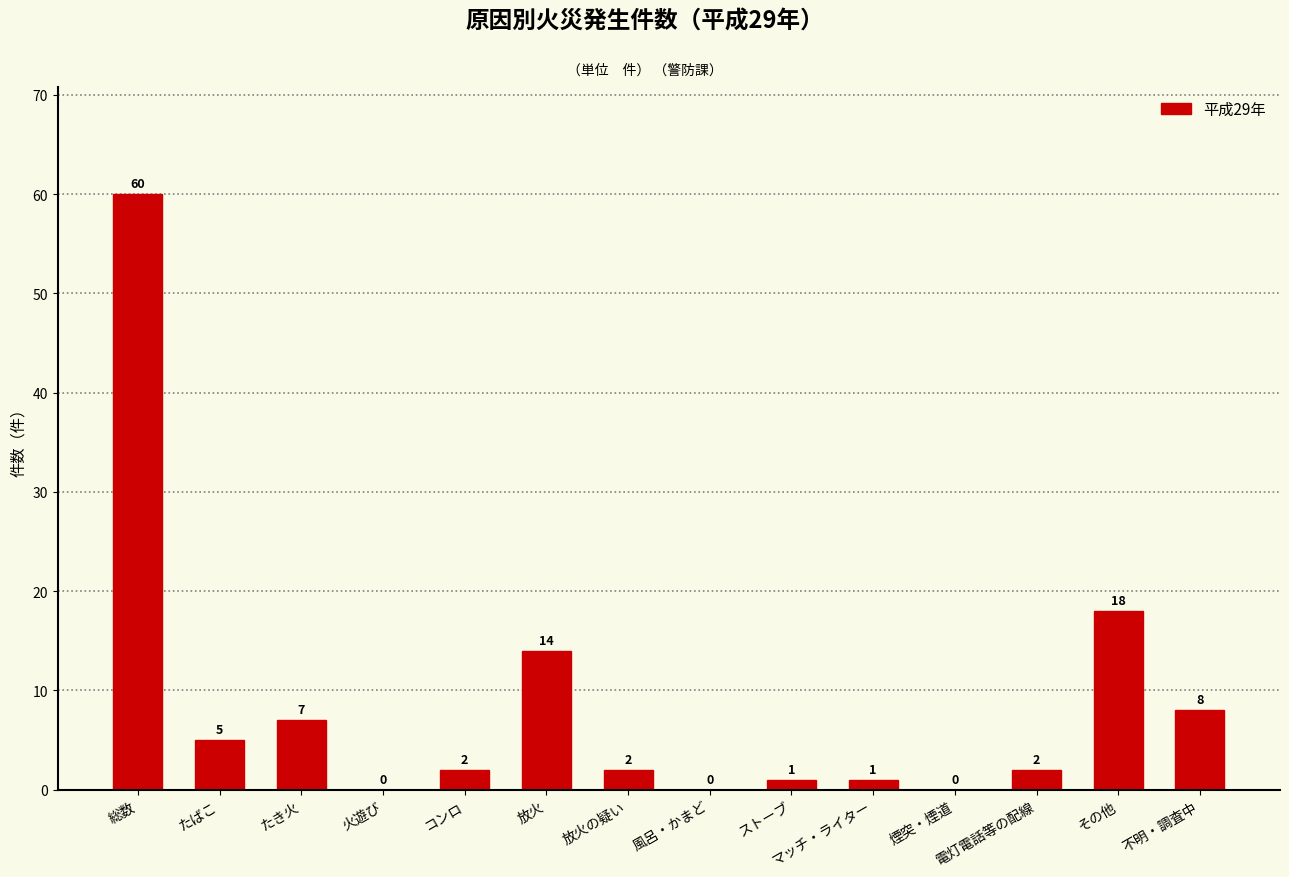

What is the change in value from たばこ to 不明・調査中?

+3